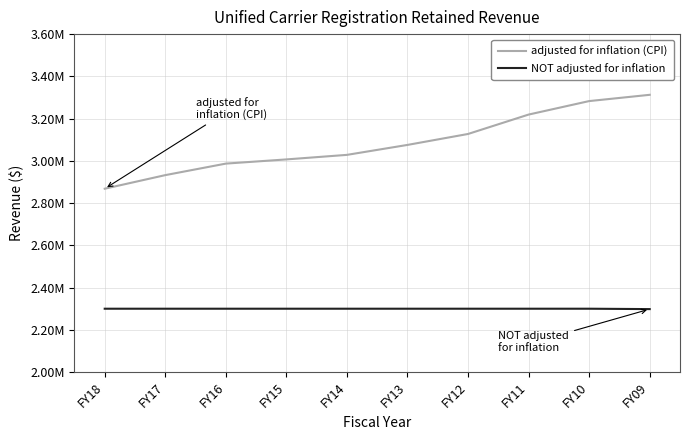

Reading right to left, what are all the values shown in this chart?

adjusted for inflation (CPI): 3312645	3282972	3219113	3127270	3075437	3028318	3006803	2986957	2932403	2868109
NOT adjusted for inflation: 2298168	2300000	2300000	2300000	2300000	2300000	2300000	2300000	2300000	2300000